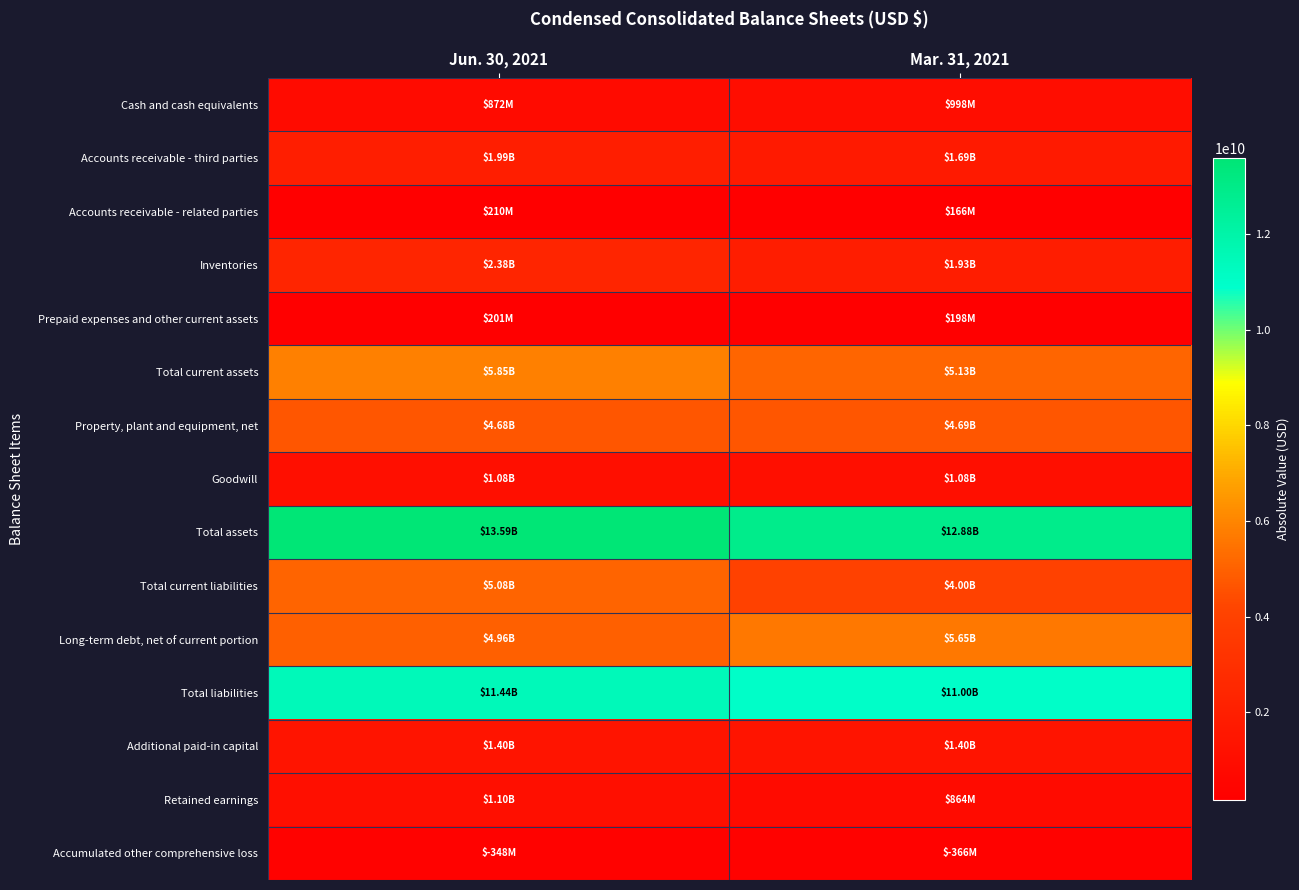

Which series has the largest total across all categories?

Total assets